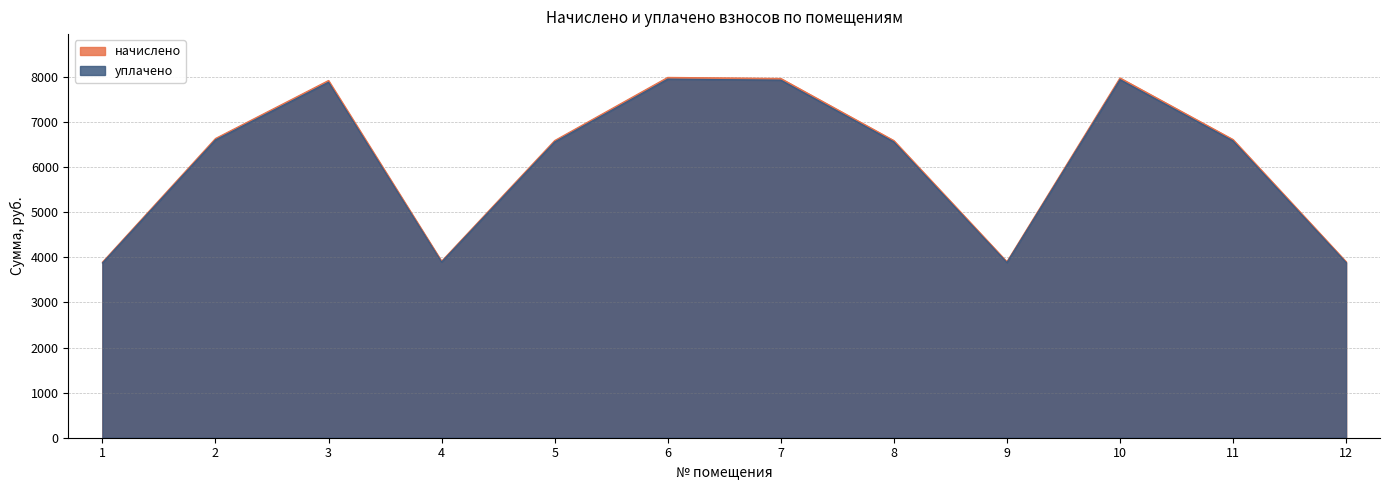

In уплачено, how many points are lower than both neighbors (excluding endpoints)?

2